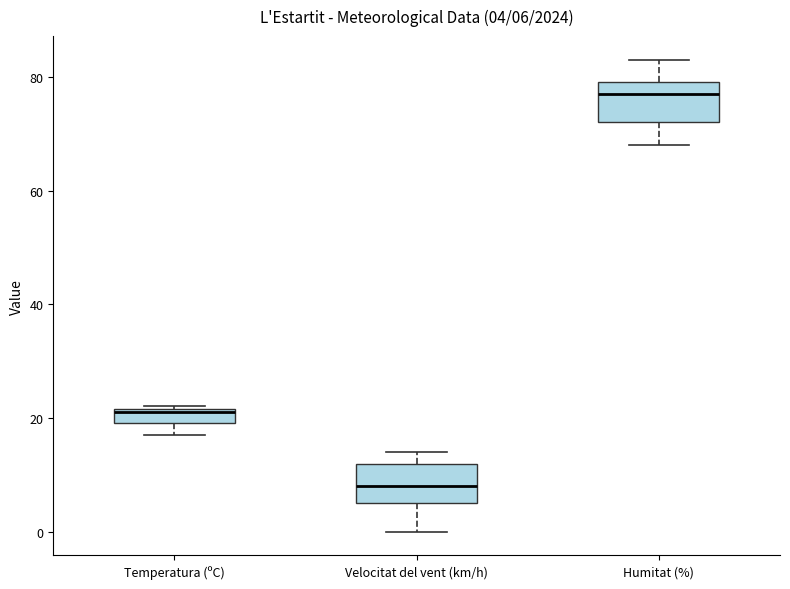

Which box's median line is the highest?

Humitat (%)